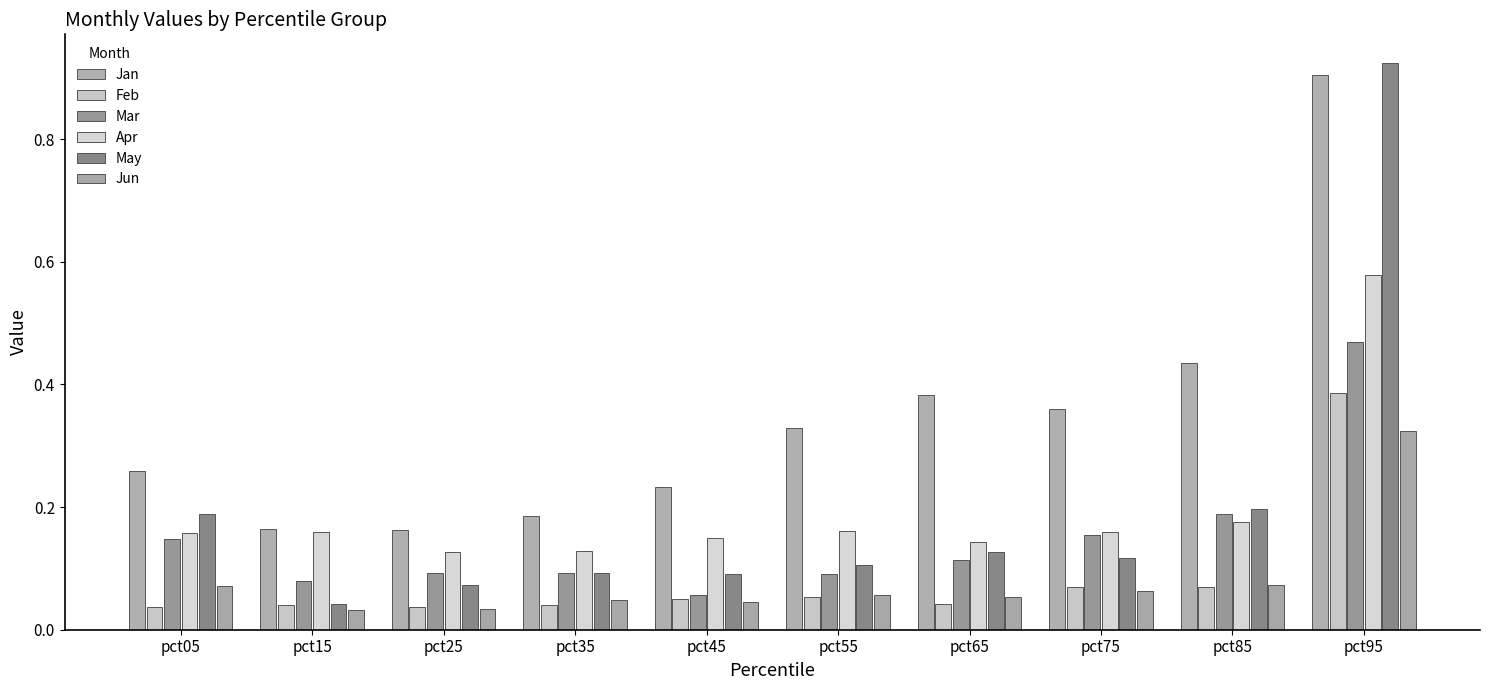

At how many categories does at least one series exceed 0?

10